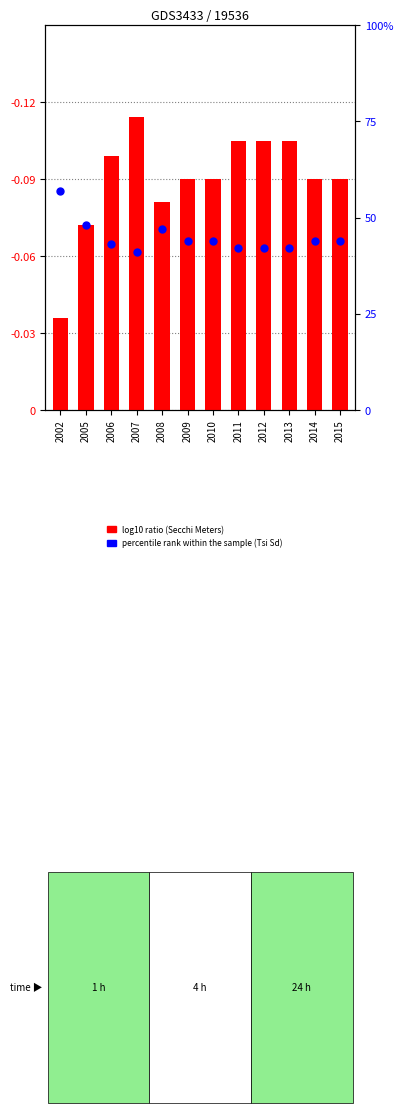

Which series has the widest spread of Y values?

Tsi Sd